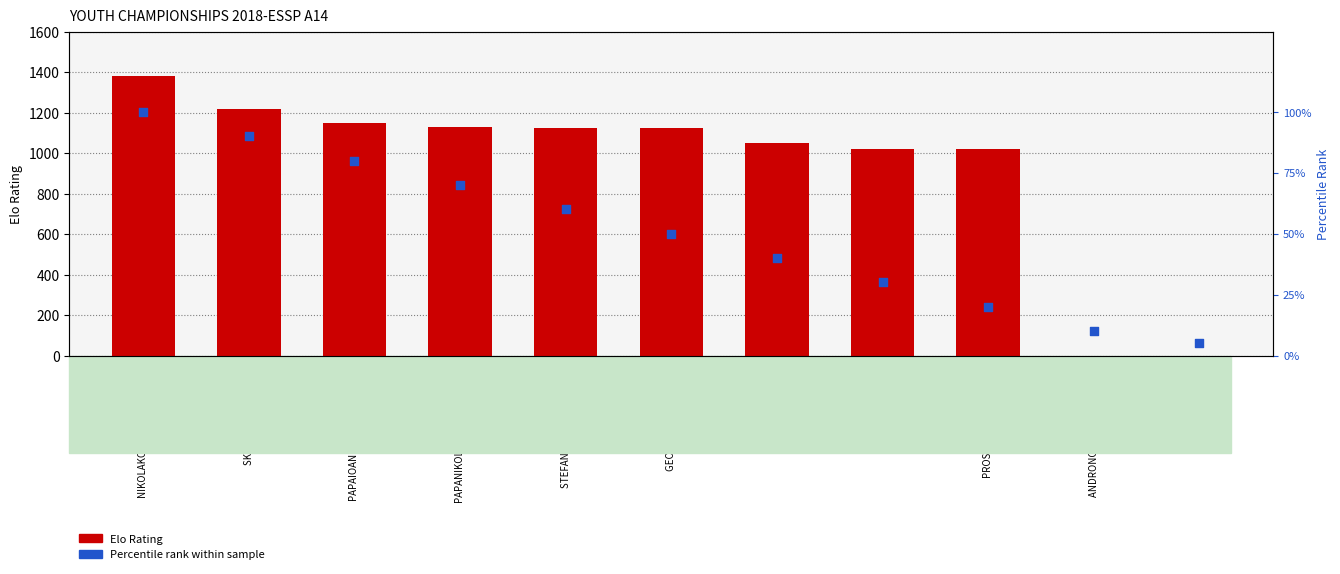

What is the total value across all series at ANDRONOPOULOS ELISSAIOS?

10